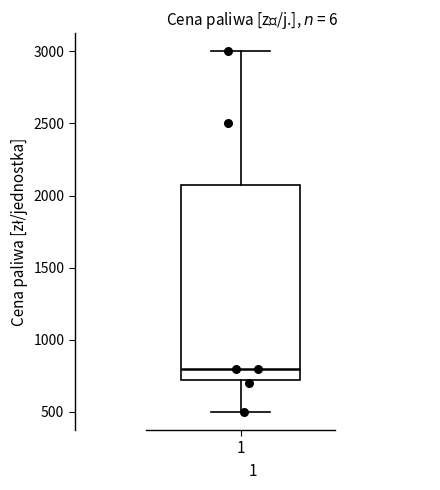

Read this box plot against the y-axis: the position of the median line, the range covered by the box, and the ends of both whiskers. The values are not printed on the chart, so give them approximately, as read against the axis.

median 800, box 750 to 2100, whiskers 500 to 3000